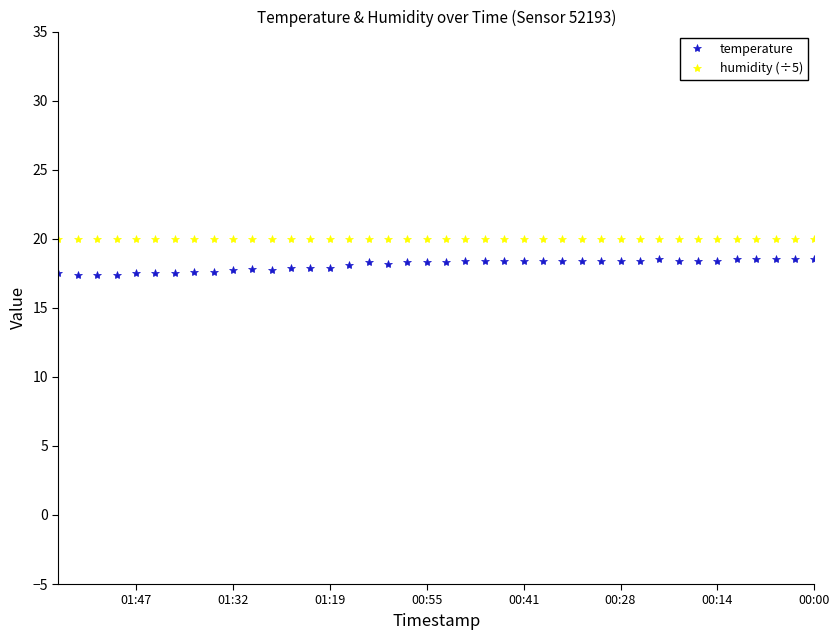

Read the temperature value at 22.

18.2